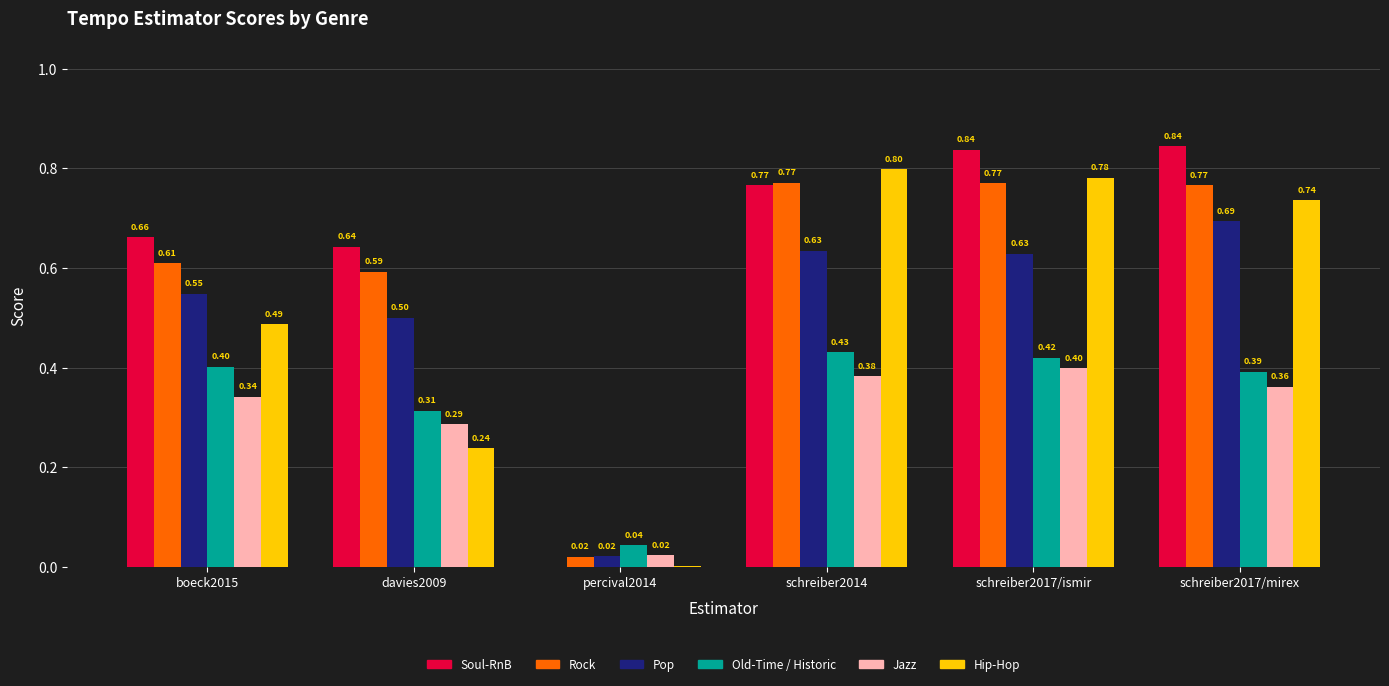

Is the value of Jazz at davies2009 greater than the value of Hip-Hop at schreiber2014?

No